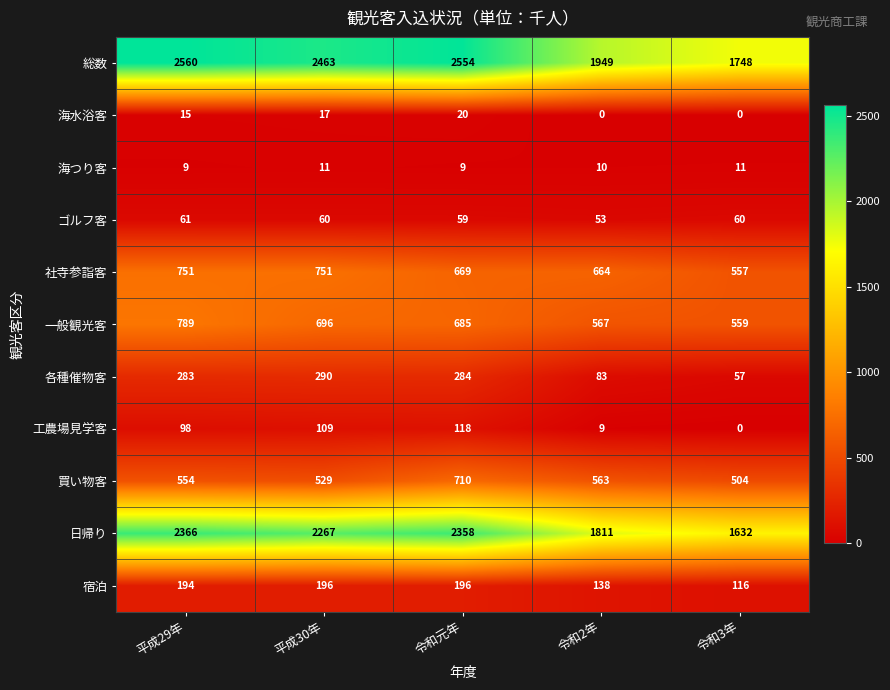

Where does the 一般観光客 series first go above 685?

平成29年